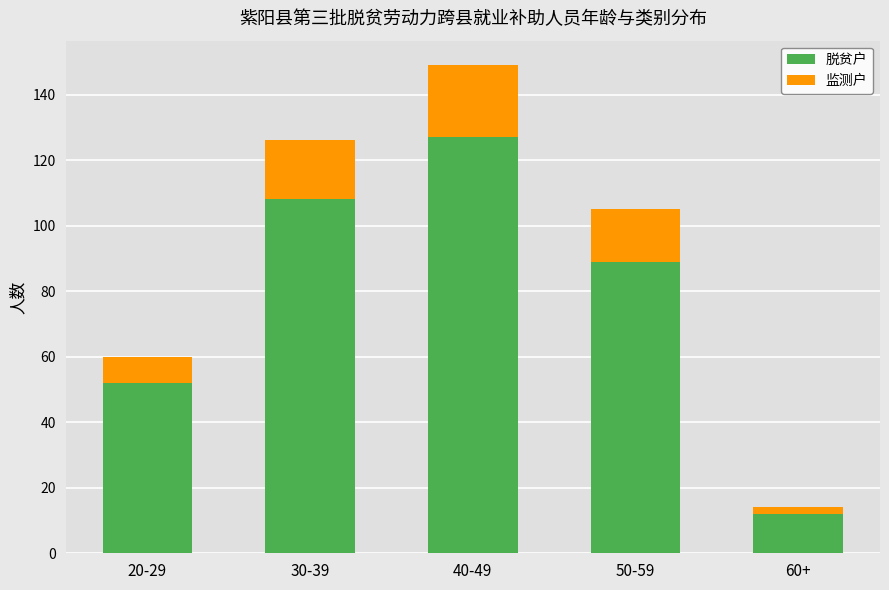

Reading left to right, list the values for the 脱贫户 series.

20-29=52	30-39=108	40-49=127	50-59=89	60+=12